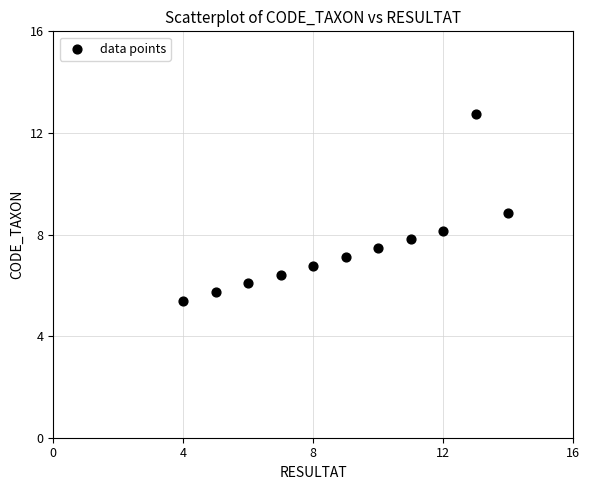

What Y value in the scatter plot is closest to 9?

8.8